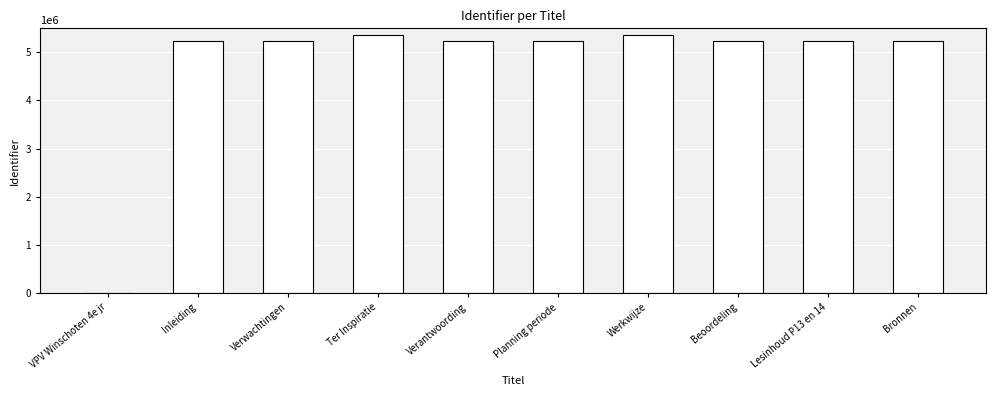

Where does the data first go above 5239772?

Ter Inspiratie